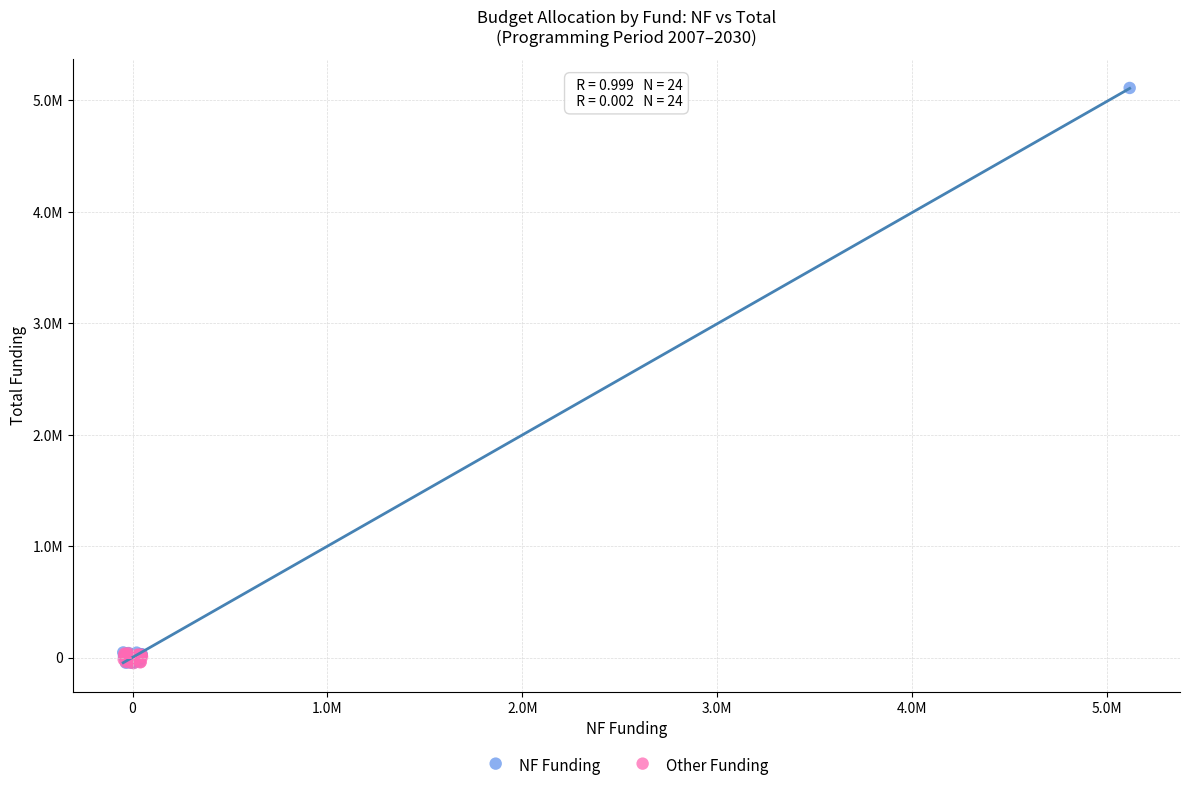

What are all the series names shown in the legend?

NF Funding, Other Funding